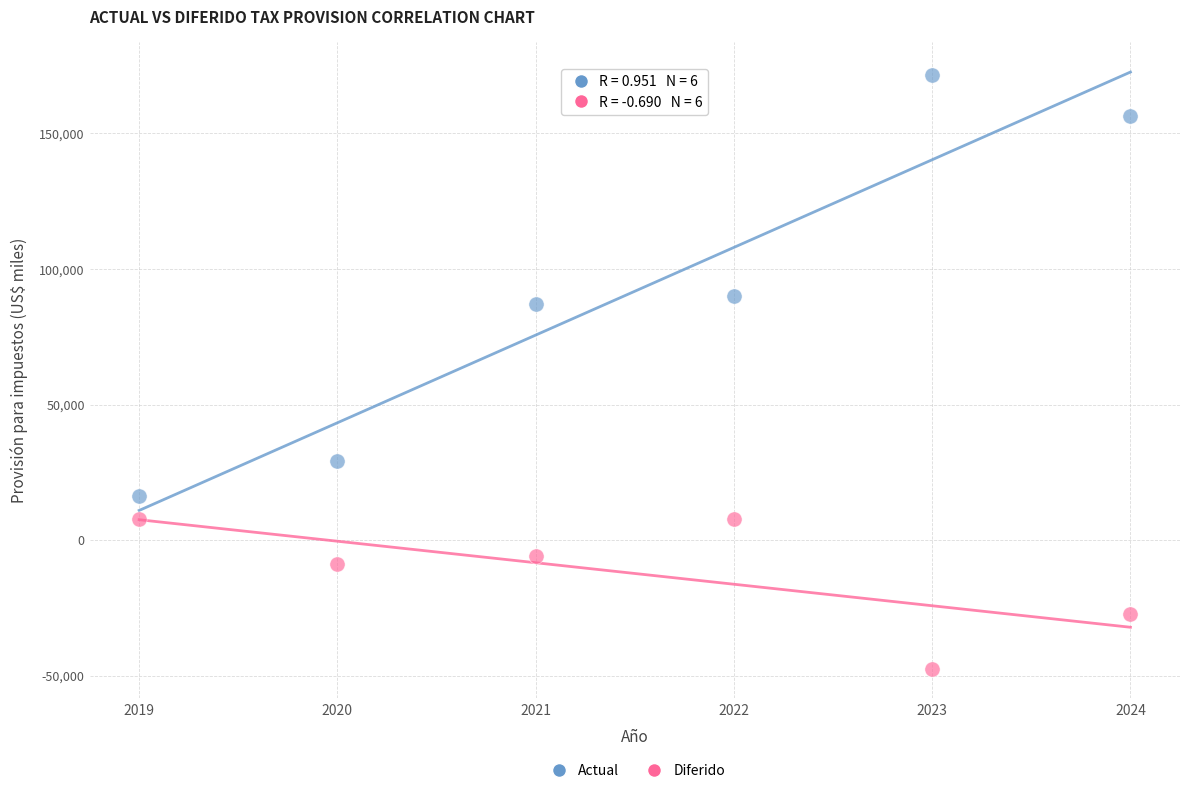

Which series reaches the minimum Y coordinate?

Diferido